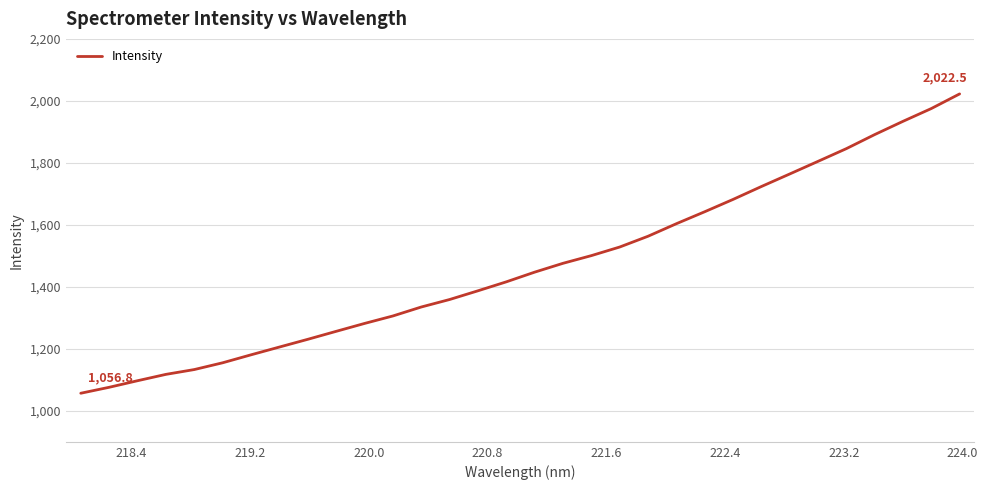

What is the difference between the maximum and minimum values?

965.7